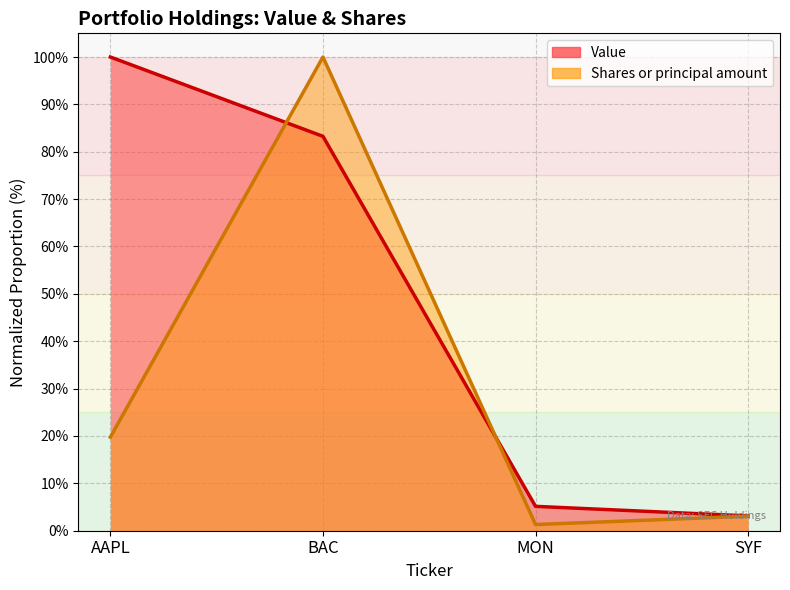

What is the value of the Shares or principal amount point at the 3rd from the left?

1.3